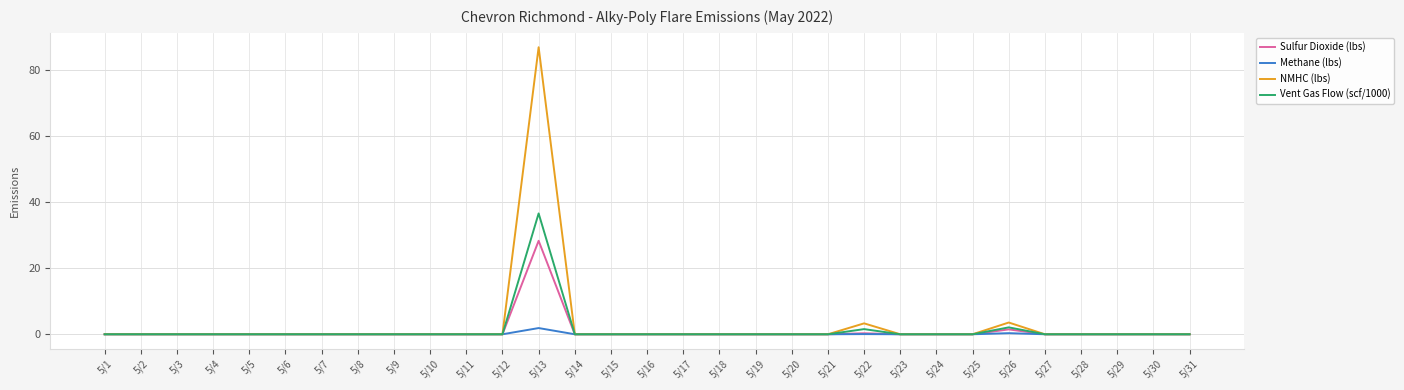

The value of Vent Gas Flow (scf/1000) at 5/18 is -23.9. True or false?

False